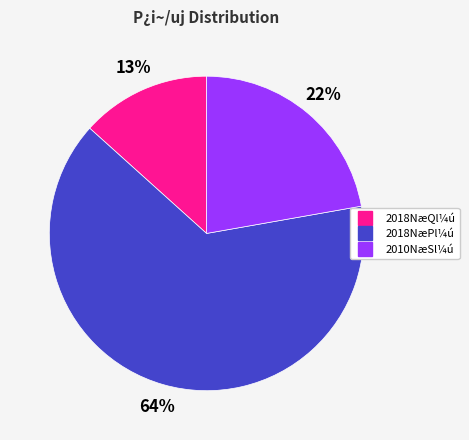

Count the number of slices in the pie.

3